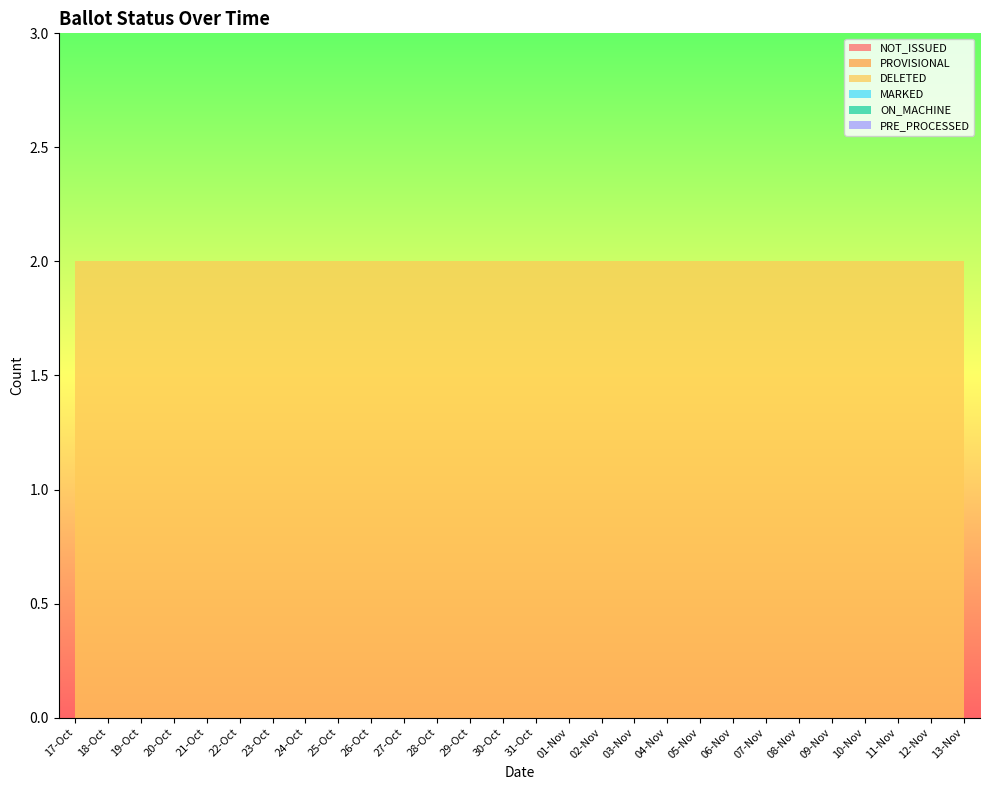

Reading right to left, transcribe all the data shown in this chart.

NOT_ISSUED: 13-Nov=0	12-Nov=0	11-Nov=0	10-Nov=0	09-Nov=0	08-Nov=0	07-Nov=0	06-Nov=0	05-Nov=0	04-Nov=0	03-Nov=0	02-Nov=0	01-Nov=0	31-Oct=0	30-Oct=0	29-Oct=0	28-Oct=0	27-Oct=0	26-Oct=0	25-Oct=0	24-Oct=0	23-Oct=0	22-Oct=0	21-Oct=0	20-Oct=0	19-Oct=0	18-Oct=0	17-Oct=0
PROVISIONAL: 13-Nov=0	12-Nov=0	11-Nov=0	10-Nov=0	09-Nov=0	08-Nov=0	07-Nov=0	06-Nov=0	05-Nov=0	04-Nov=0	03-Nov=0	02-Nov=0	01-Nov=0	31-Oct=0	30-Oct=0	29-Oct=0	28-Oct=0	27-Oct=0	26-Oct=0	25-Oct=0	24-Oct=0	23-Oct=0	22-Oct=0	21-Oct=0	20-Oct=0	19-Oct=0	18-Oct=0	17-Oct=0
DELETED: 13-Nov=2	12-Nov=2	11-Nov=2	10-Nov=2	09-Nov=2	08-Nov=2	07-Nov=2	06-Nov=2	05-Nov=2	04-Nov=2	03-Nov=2	02-Nov=2	01-Nov=2	31-Oct=2	30-Oct=2	29-Oct=2	28-Oct=2	27-Oct=2	26-Oct=2	25-Oct=2	24-Oct=2	23-Oct=2	22-Oct=2	21-Oct=2	20-Oct=2	19-Oct=2	18-Oct=2	17-Oct=2
MARKED: 13-Nov=0	12-Nov=0	11-Nov=0	10-Nov=0	09-Nov=0	08-Nov=0	07-Nov=0	06-Nov=0	05-Nov=0	04-Nov=0	03-Nov=0	02-Nov=0	01-Nov=0	31-Oct=0	30-Oct=0	29-Oct=0	28-Oct=0	27-Oct=0	26-Oct=0	25-Oct=0	24-Oct=0	23-Oct=0	22-Oct=0	21-Oct=0	20-Oct=0	19-Oct=0	18-Oct=0	17-Oct=0
ON_MACHINE: 13-Nov=0	12-Nov=0	11-Nov=0	10-Nov=0	09-Nov=0	08-Nov=0	07-Nov=0	06-Nov=0	05-Nov=0	04-Nov=0	03-Nov=0	02-Nov=0	01-Nov=0	31-Oct=0	30-Oct=0	29-Oct=0	28-Oct=0	27-Oct=0	26-Oct=0	25-Oct=0	24-Oct=0	23-Oct=0	22-Oct=0	21-Oct=0	20-Oct=0	19-Oct=0	18-Oct=0	17-Oct=0
PRE_PROCESSED: 13-Nov=0	12-Nov=0	11-Nov=0	10-Nov=0	09-Nov=0	08-Nov=0	07-Nov=0	06-Nov=0	05-Nov=0	04-Nov=0	03-Nov=0	02-Nov=0	01-Nov=0	31-Oct=0	30-Oct=0	29-Oct=0	28-Oct=0	27-Oct=0	26-Oct=0	25-Oct=0	24-Oct=0	23-Oct=0	22-Oct=0	21-Oct=0	20-Oct=0	19-Oct=0	18-Oct=0	17-Oct=0